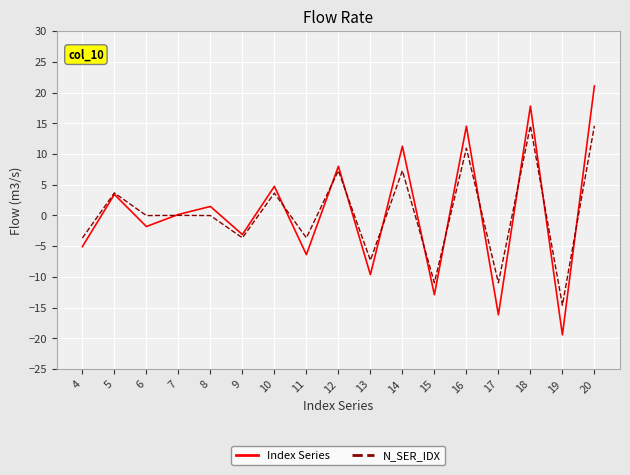

The value of N_SER_IDX at 6 is -0.0. True or false?

True